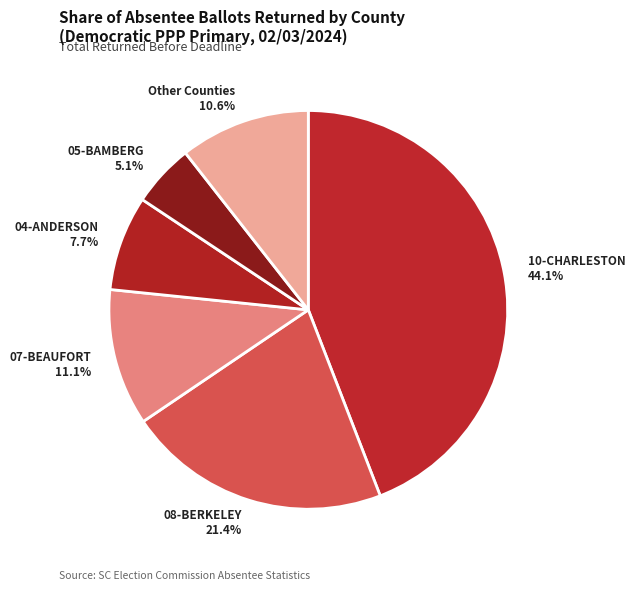

Is 04-ANDERSON 7.7% the majority of the pie?

No